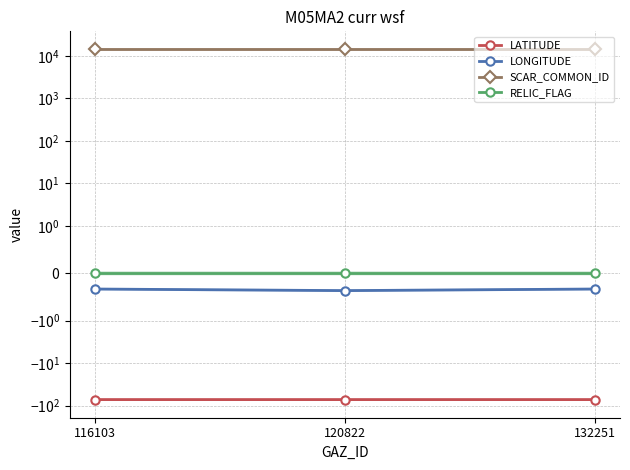

Between 120822 and 132251, which series saw the biggest shift?

LONGITUDE